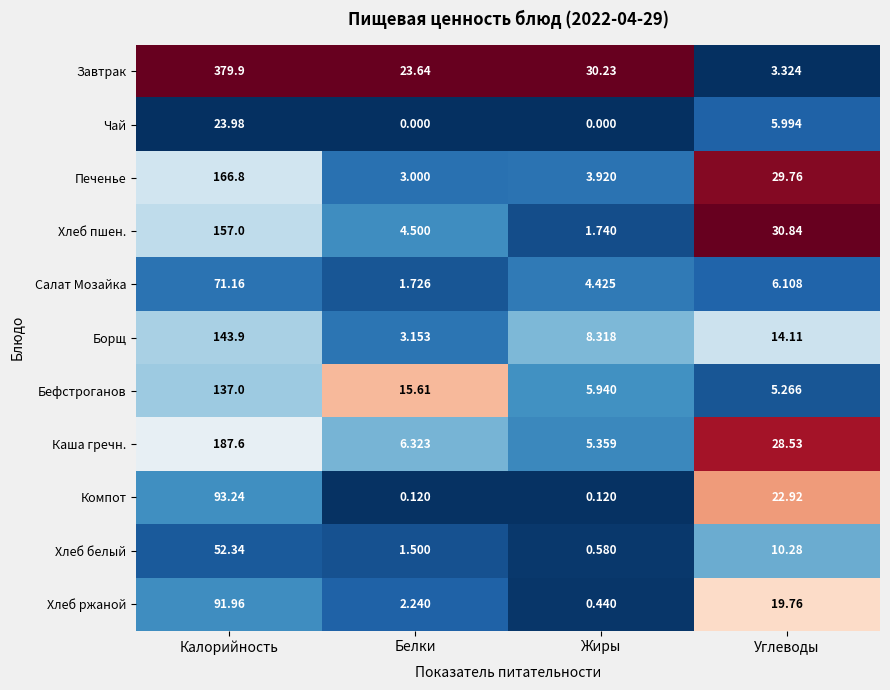

Rank the series by their maximum value, from highest to lowest.

Завтрак, Каша гречн., Печенье, Хлеб пшен., Борщ, Бефстроганов, Компот, Хлеб ржаной, Салат Мозайка, Хлеб белый, Чай